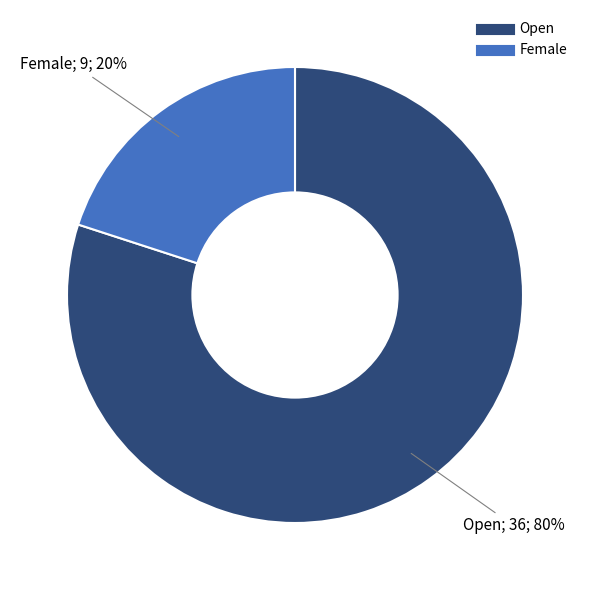

Which slice is the largest?

Open